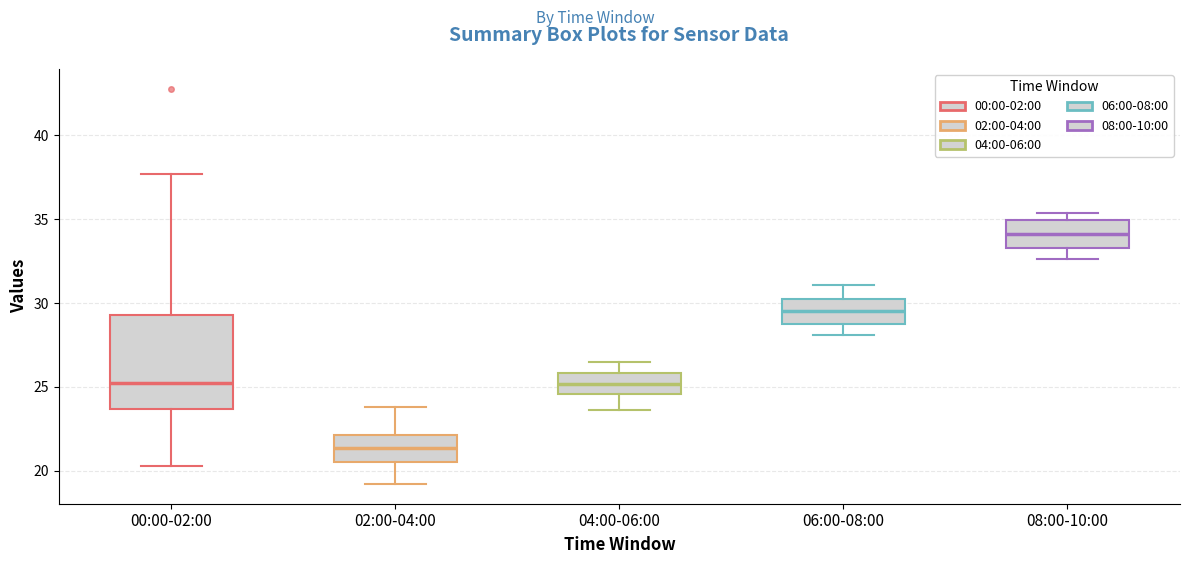

Reading left to right, transcribe this box plot: for each box, give where its median line is, the range the box spans, and where its two whiskers end, as read against the y-axis. The values are not printed on the chart, so give them approximately, as read against the axis.

00:00-02:00: median 25.5, box 23.5 to 29.5, whiskers 20.5 to 37.5
02:00-04:00: median 21.5, box 20.5 to 22.0, whiskers 19.0 to 24.0
04:00-06:00: median 25.0, box 24.5 to 26.0, whiskers 23.5 to 26.5
06:00-08:00: median 29.5, box 29.0 to 30.0, whiskers 28.0 to 31.0
08:00-10:00: median 34.0, box 33.5 to 35.0, whiskers 32.5 to 35.5